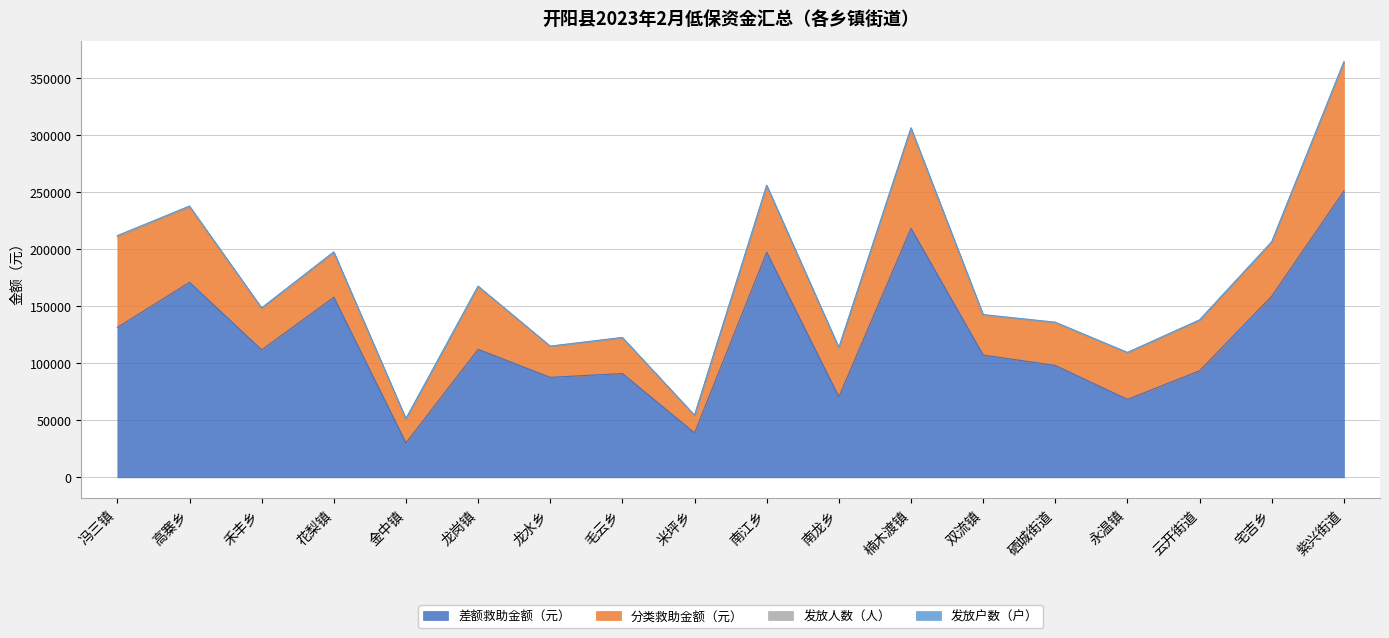

True or false: 发放人数（人） and 发放户数（户） intersect in this chart.

False